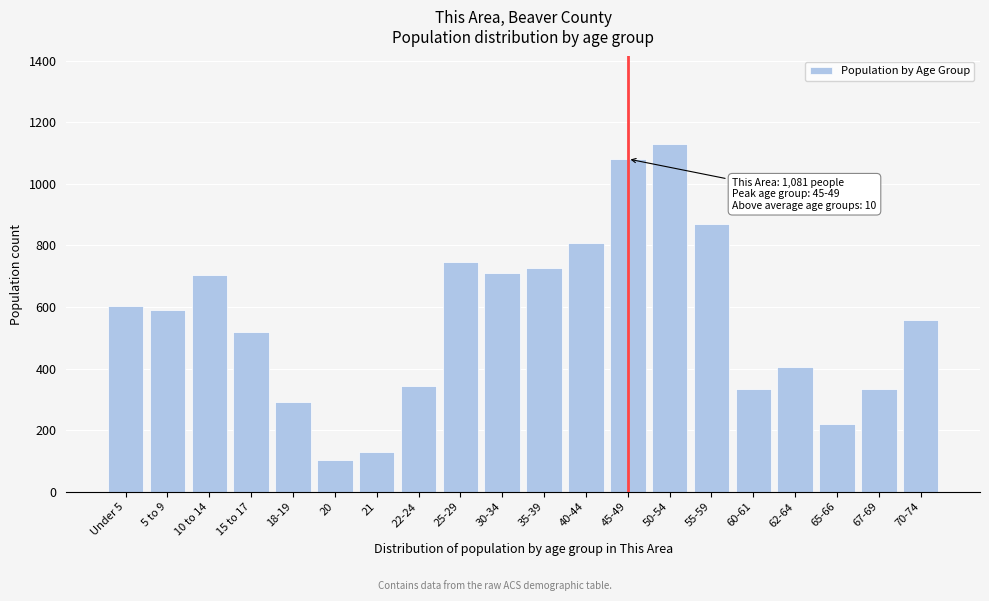

What is the greatest value displayed?

1131